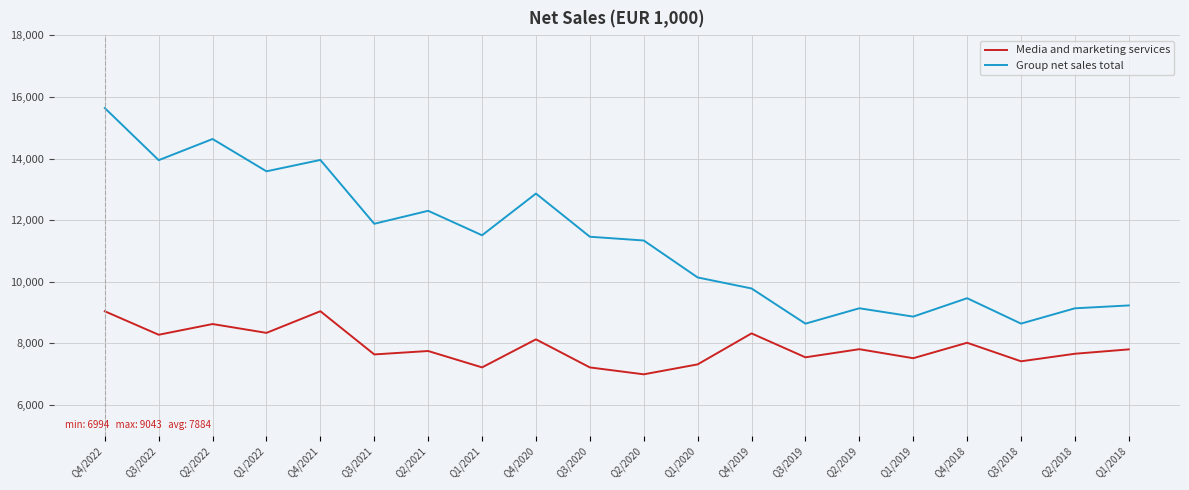

True or false: Group net sales total and Media and marketing services intersect in this chart.

False